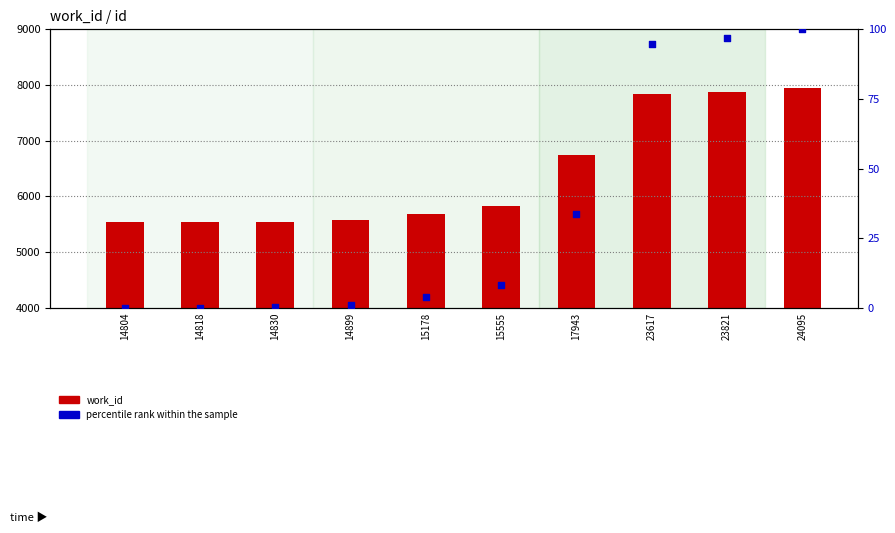

Which series has the largest total across all categories?

work_id